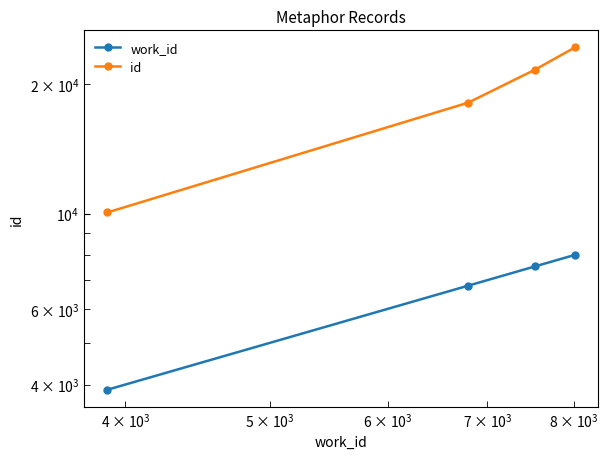

Reading left to right, transcribe all the data shown in this chart.

work_id: 3890	6795	7539	8015
id: 10066	18128	21657	24380